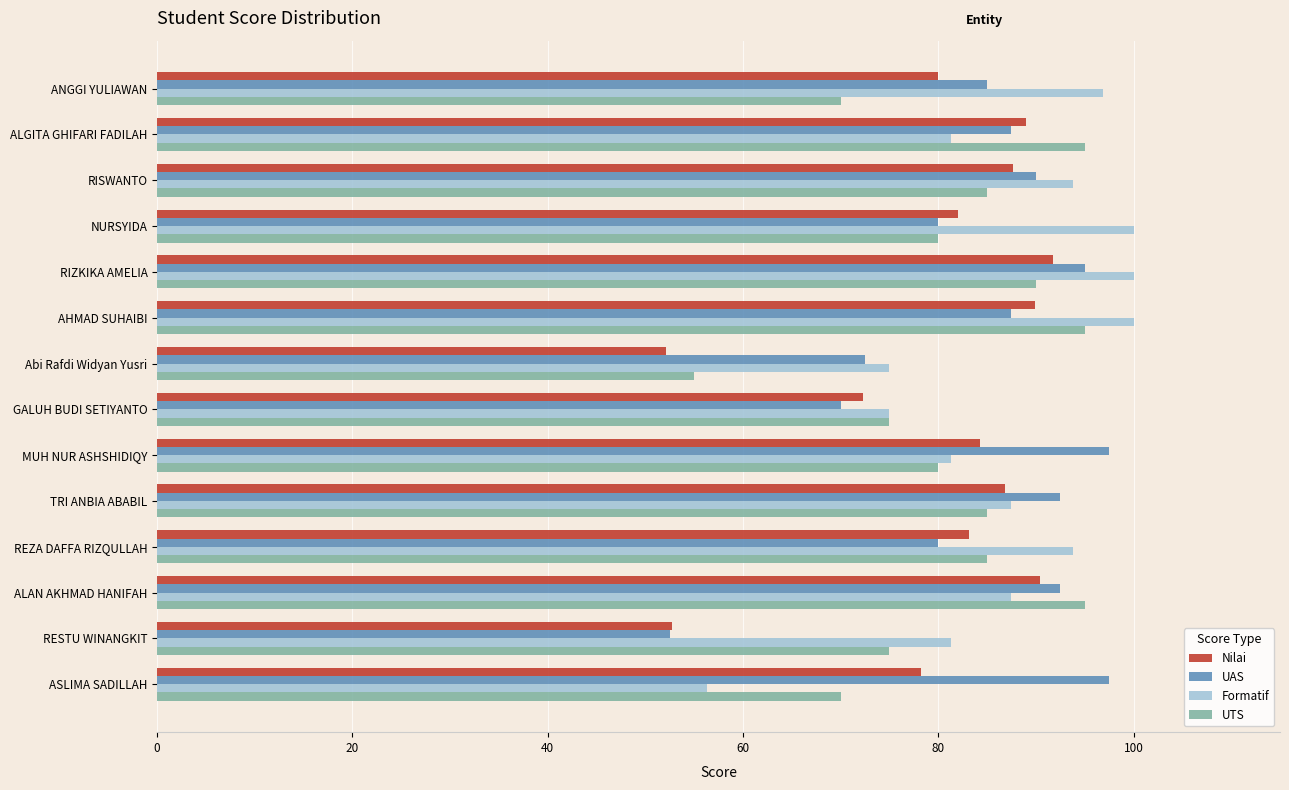

Is the value of Nilai at MUH NUR ASHSHIDIQY greater than the value of UTS at Abi Rafdi Widyan Yusri?

Yes